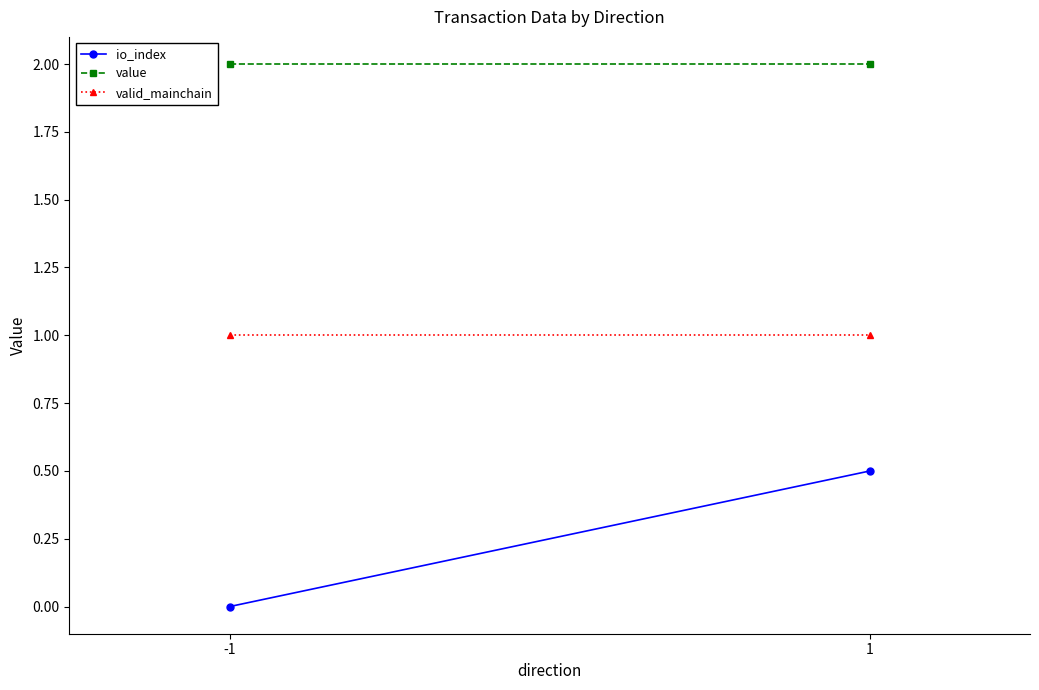

Between -1 and 1, which series saw the biggest shift?

io_index